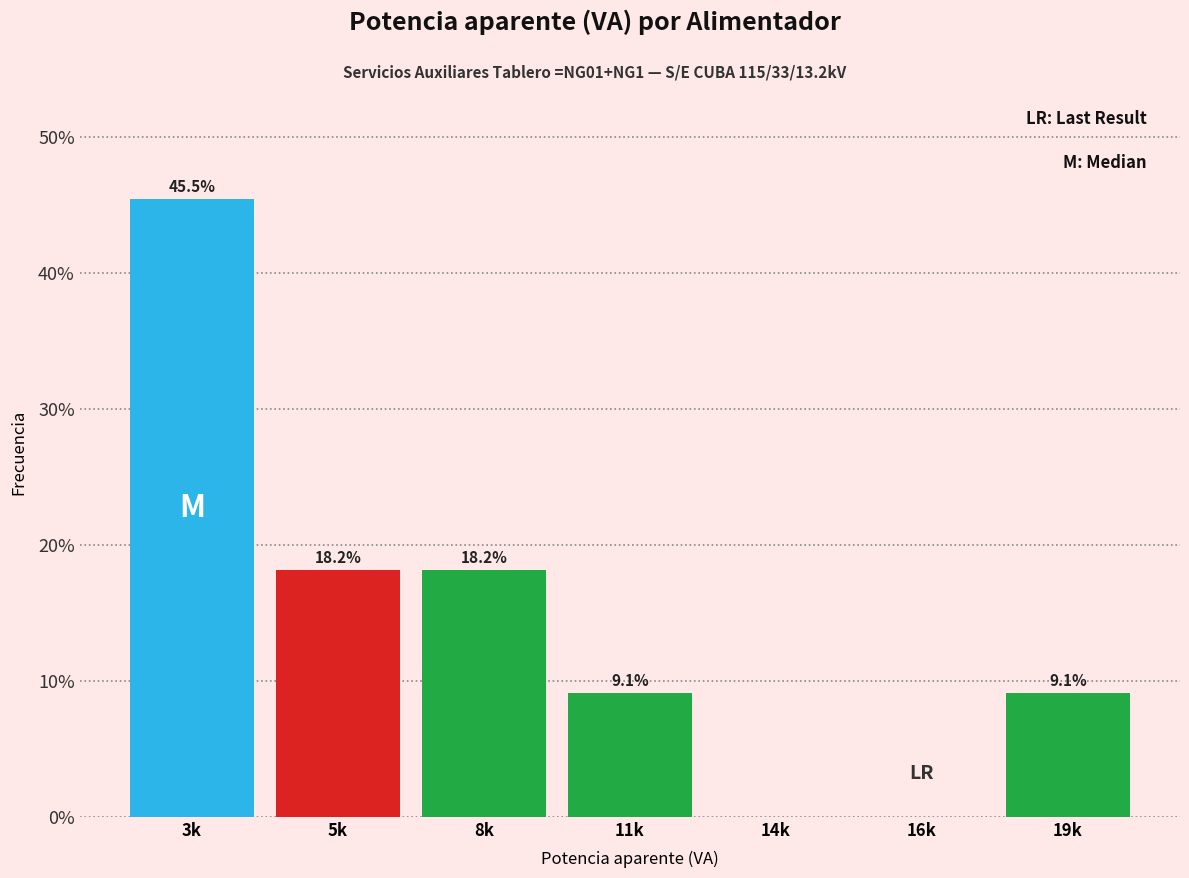

Reading right to left, extract all data points from this chart.

19k=9.1	16k=0.0	14k=0.0	11k=9.1	8k=18.2	5k=18.2	3k=45.5